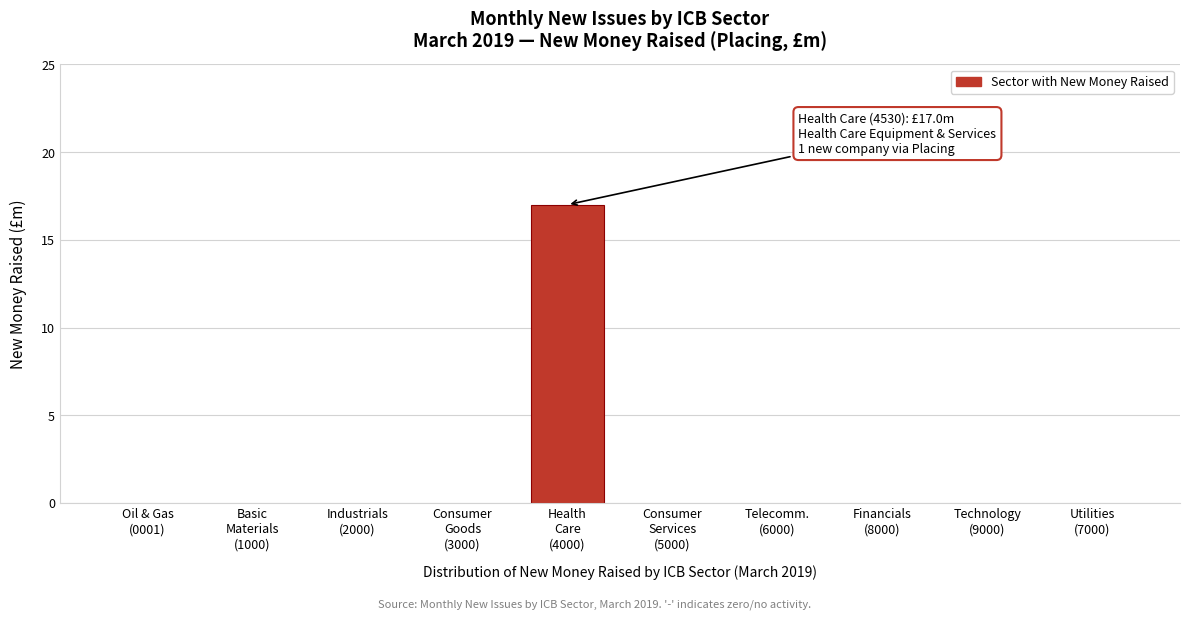

What is the sum of all values?

17